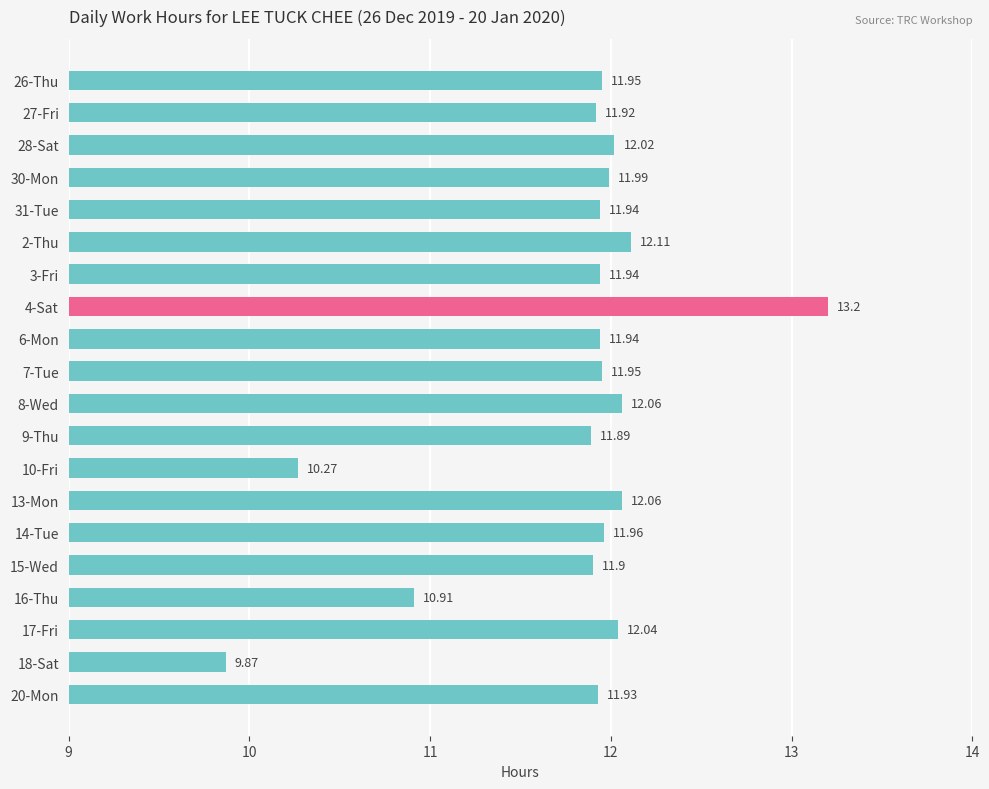

Count the number of categories in the chart.

20